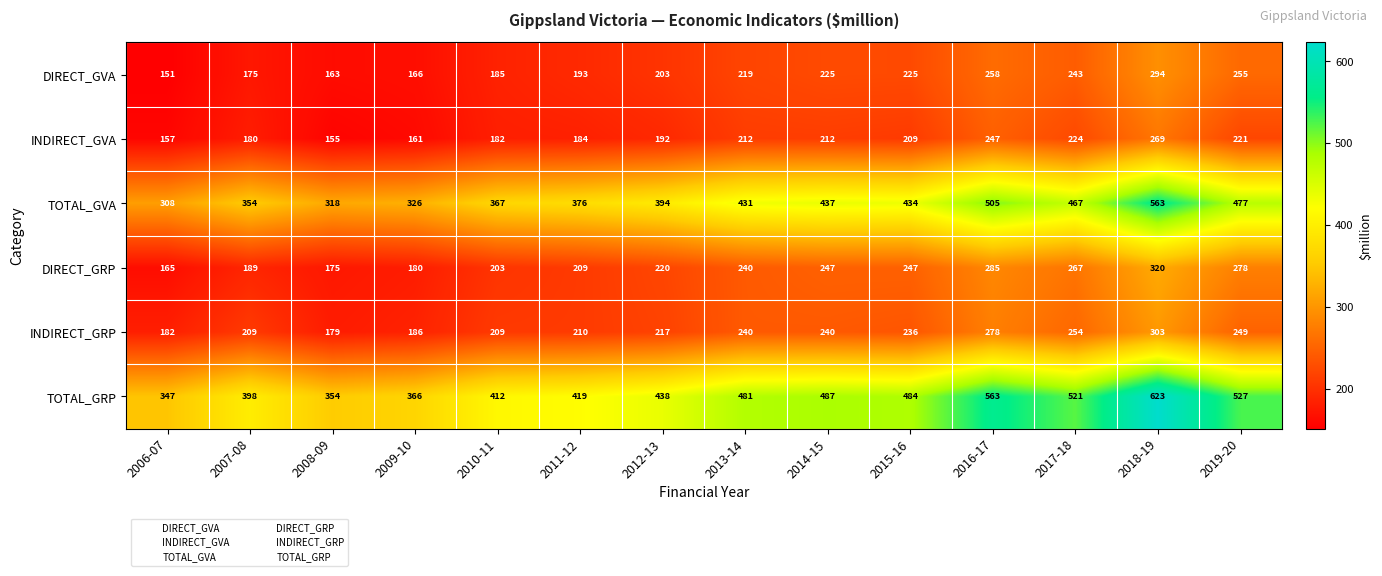

How many data points does each series have?

14